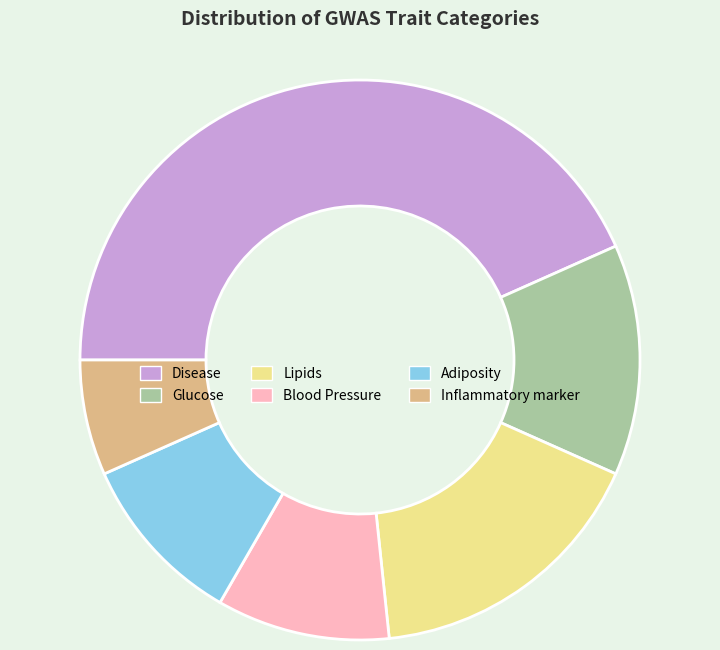

True or false: Disease accounts for 43% of the total.

True